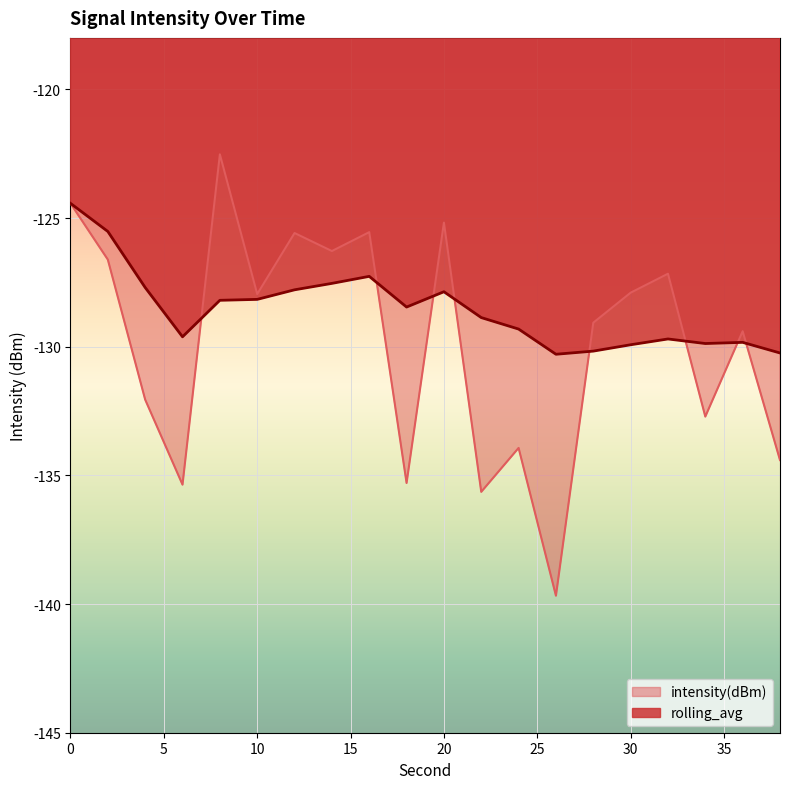

How many lines are shown in the chart?

2